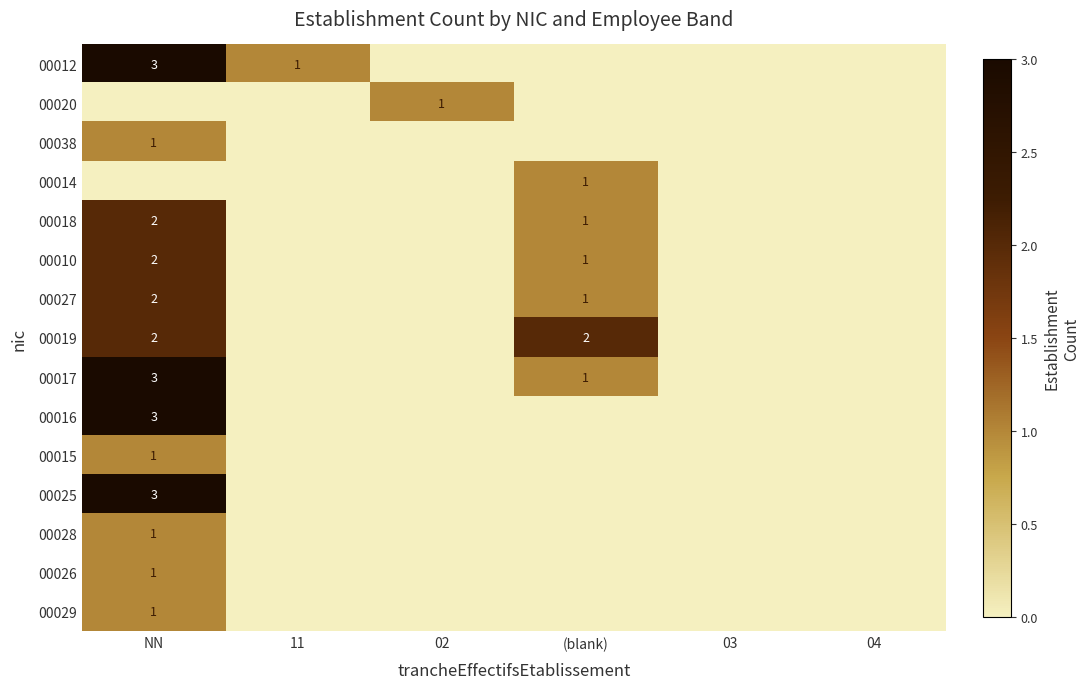

The 00016 series shows 3 at NN. True or false?

True